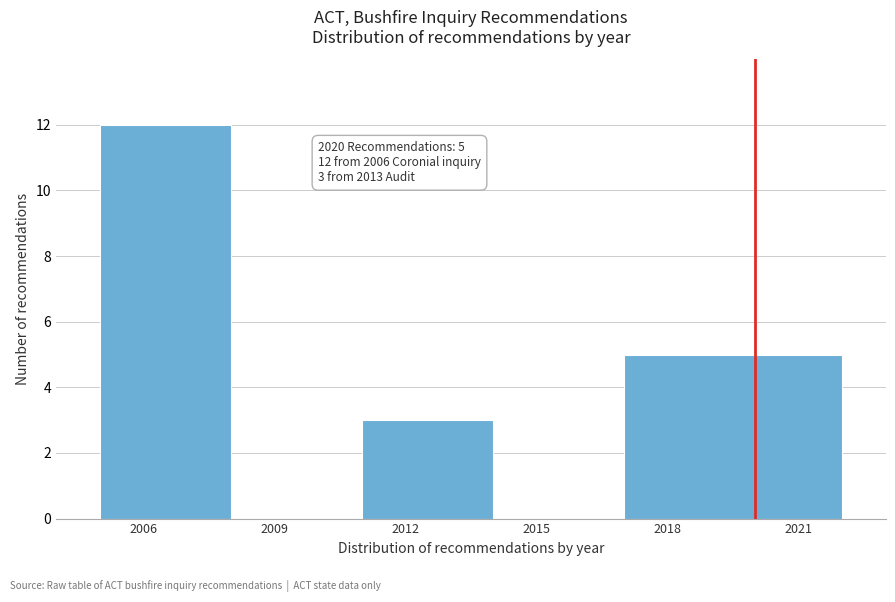

Over which range of the x-axis is the bar tallest?

2005 to 2008